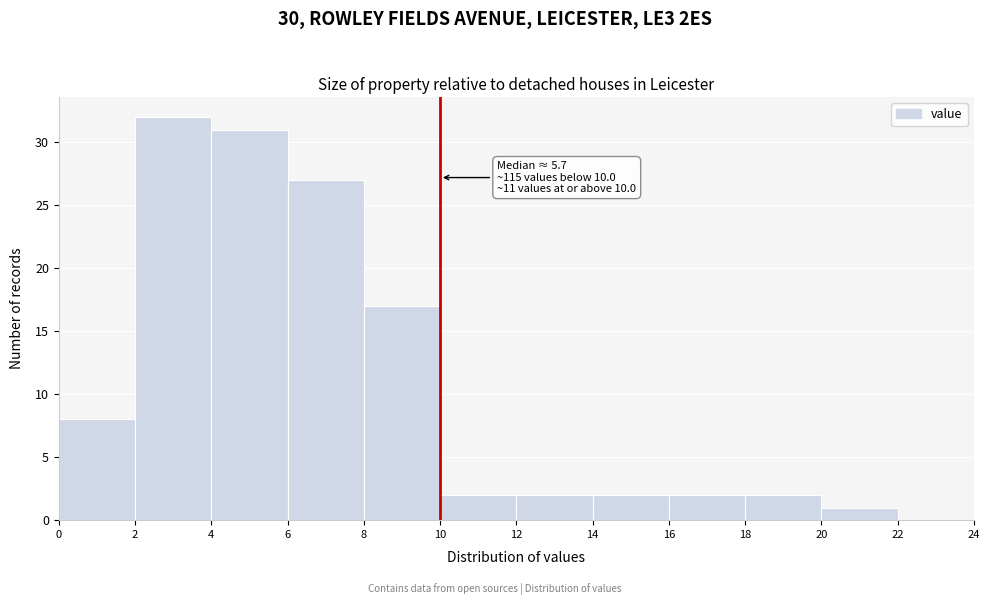

Over which range of the x-axis is the bar tallest?

2 to 4